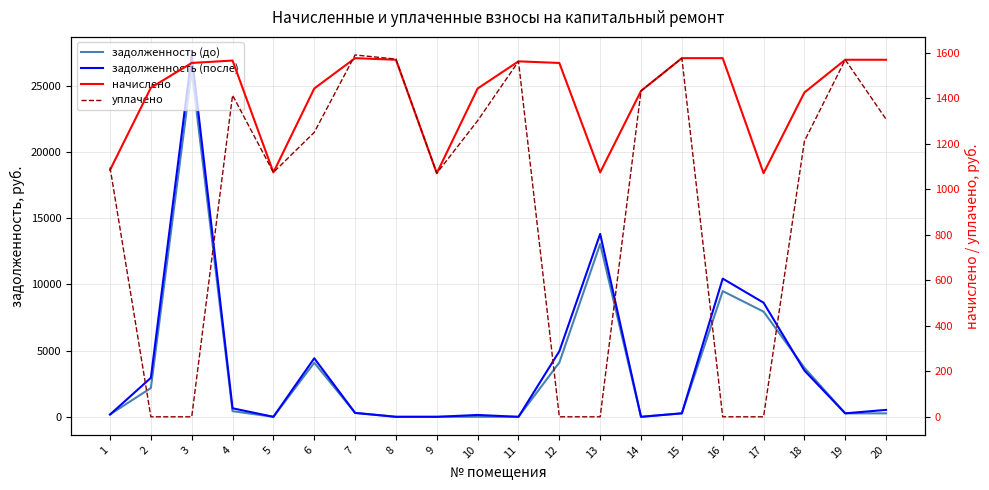

How many data points does each series have?

20